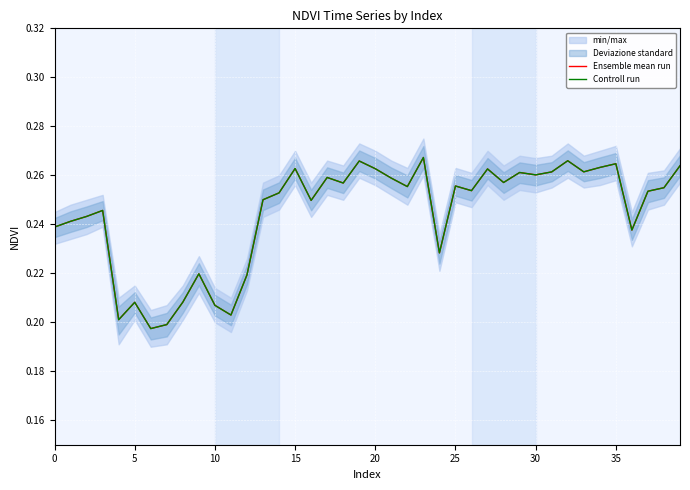

Which has a higher value, 37 or 27?

27